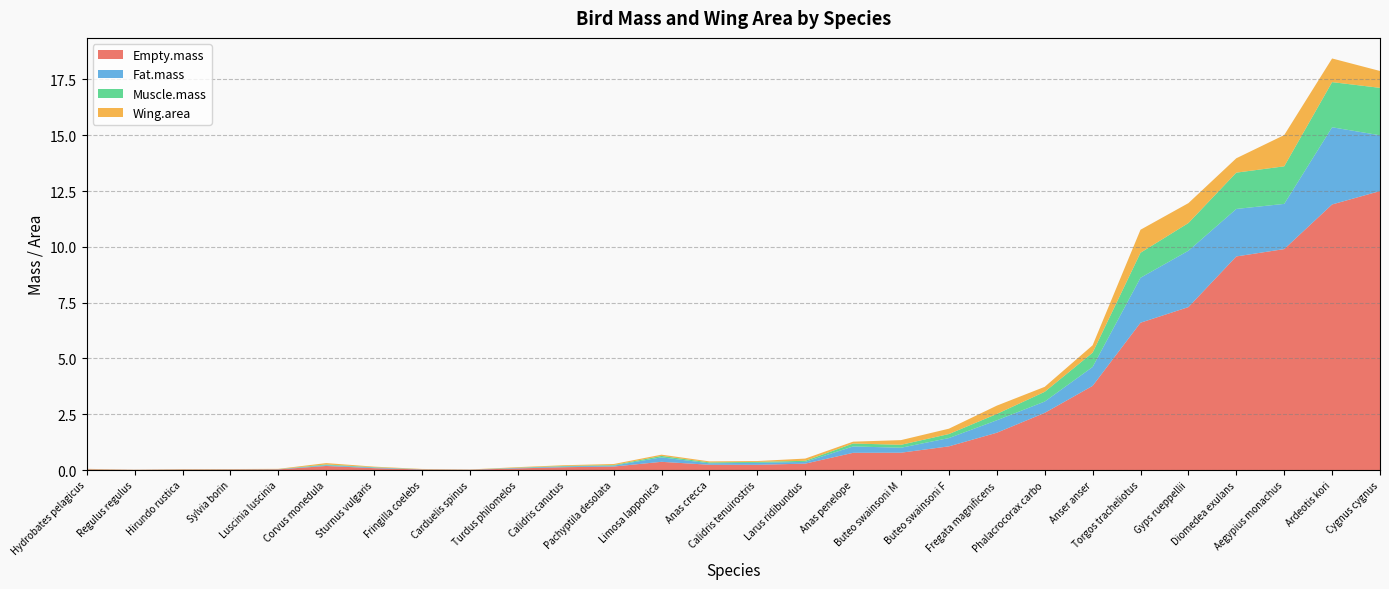

Reading right to left, extract all data points from this chart.

Empty.mass: Cygnus cygnus=12.5	Ardeotis kori=11.9	Aegypius monachus=9.9	Diomedea exulans=9.6	Gyps rueppellii=7.3	Torgos tracheliotus=6.6	Anser anser=3.8	Phalacrocorax carbo=2.6	Fregata magnificens=1.7	Buteo swainsoni F=1.1	Buteo swainsoni M=0.8	Anas penelope=0.8	Larus ridibundus=0.3	Calidris tenuirostris=0.2	Anas crecca=0.2	Limosa lapponica=0.4	Pachyptila desolata=0.2	Calidris canutus=0.1	Turdus philomelos=0.1	Carduelis spinus=0.0	Fringilla coelebs=0.0	Sturnus vulgaris=0.1	Corvus monedula=0.2	Luscinia luscinia=0.0	Sylvia borin=0.0	Hirundo rustica=0.0	Regulus regulus=0.0	Hydrobates pelagicus=0.0
Fat.mass: Cygnus cygnus=2.5	Ardeotis kori=3.5	Aegypius monachus=2.0	Diomedea exulans=2.1	Gyps rueppellii=2.5	Torgos tracheliotus=2.0	Anser anser=0.8	Phalacrocorax carbo=0.5	Fregata magnificens=0.6	Buteo swainsoni F=0.4	Buteo swainsoni M=0.2	Anas penelope=0.3	Larus ridibundus=0.1	Calidris tenuirostris=0.1	Anas crecca=0.1	Limosa lapponica=0.2	Pachyptila desolata=0.0	Calidris canutus=0.0	Turdus philomelos=0.0	Carduelis spinus=0.0	Fringilla coelebs=0.0	Sturnus vulgaris=0.0	Corvus monedula=0.0	Luscinia luscinia=0.0	Sylvia borin=0.0	Hirundo rustica=0.0	Regulus regulus=0.0	Hydrobates pelagicus=0.0
Muscle.mass: Cygnus cygnus=2.1	Ardeotis kori=2.0	Aegypius monachus=1.7	Diomedea exulans=1.6	Gyps rueppellii=1.2	Torgos tracheliotus=1.1	Anser anser=0.6	Phalacrocorax carbo=0.4	Fregata magnificens=0.3	Buteo swainsoni F=0.2	Buteo swainsoni M=0.1	Anas penelope=0.1	Larus ridibundus=0.0	Calidris tenuirostris=0.0	Anas crecca=0.0	Limosa lapponica=0.1	Pachyptila desolata=0.0	Calidris canutus=0.0	Turdus philomelos=0.0	Carduelis spinus=0.0	Fringilla coelebs=0.0	Sturnus vulgaris=0.0	Corvus monedula=0.0	Luscinia luscinia=0.0	Sylvia borin=0.0	Hirundo rustica=0.0	Regulus regulus=0.0	Hydrobates pelagicus=0.0
Wing.area: Cygnus cygnus=0.8	Ardeotis kori=1.1	Aegypius monachus=1.4	Diomedea exulans=0.6	Gyps rueppellii=0.9	Torgos tracheliotus=1.0	Anser anser=0.3	Phalacrocorax carbo=0.2	Fregata magnificens=0.4	Buteo swainsoni F=0.2	Buteo swainsoni M=0.2	Anas penelope=0.1	Larus ridibundus=0.1	Calidris tenuirostris=0.0	Anas crecca=0.0	Limosa lapponica=0.1	Pachyptila desolata=0.0	Calidris canutus=0.0	Turdus philomelos=0.0	Carduelis spinus=0.0	Fringilla coelebs=0.0	Sturnus vulgaris=0.0	Corvus monedula=0.1	Luscinia luscinia=0.0	Sylvia borin=0.0	Hirundo rustica=0.0	Regulus regulus=0.0	Hydrobates pelagicus=0.0